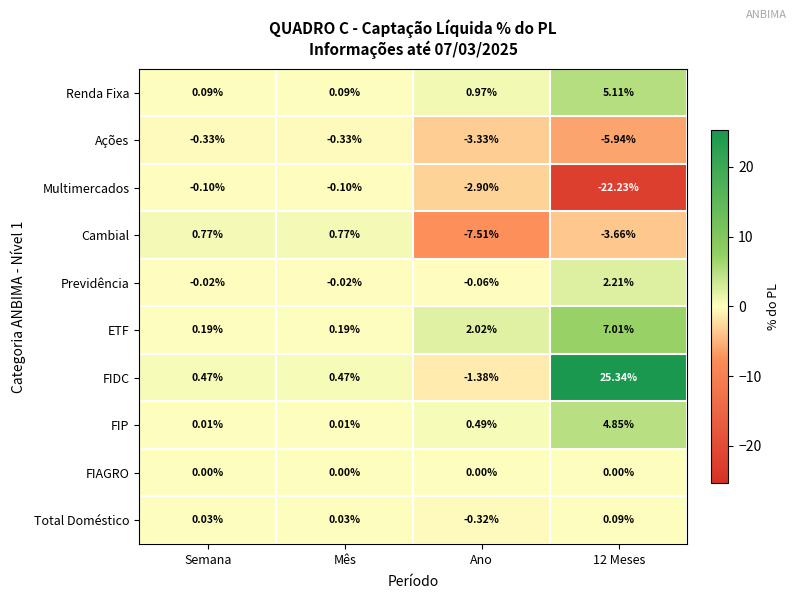

Where does the ETF series first go above 2?

Ano